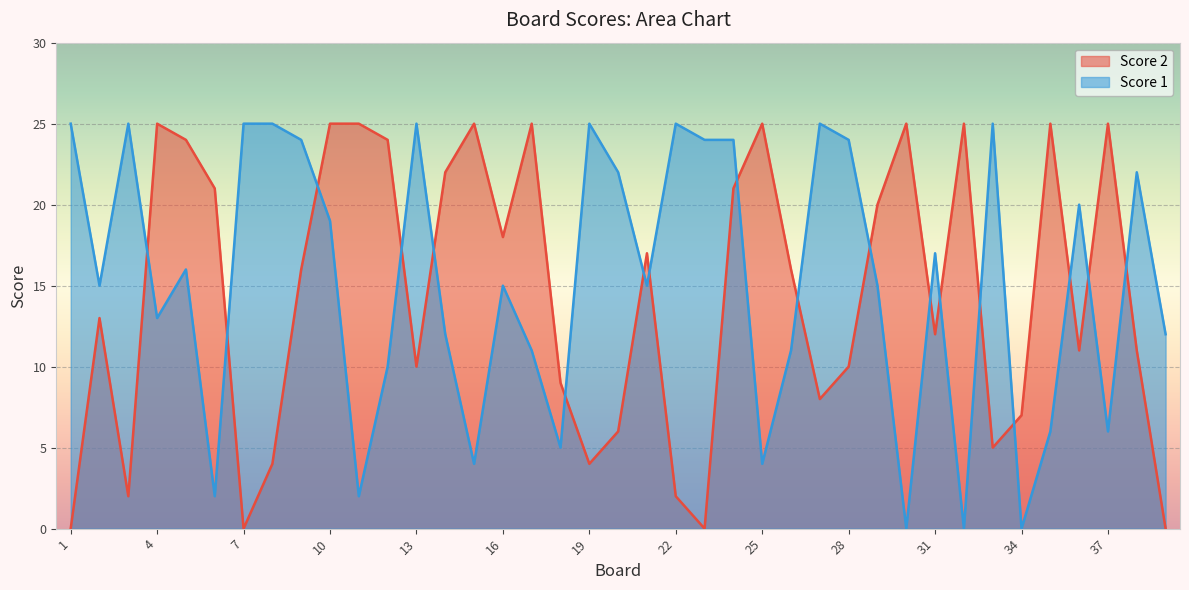

Count the number of categories in the chart.

39